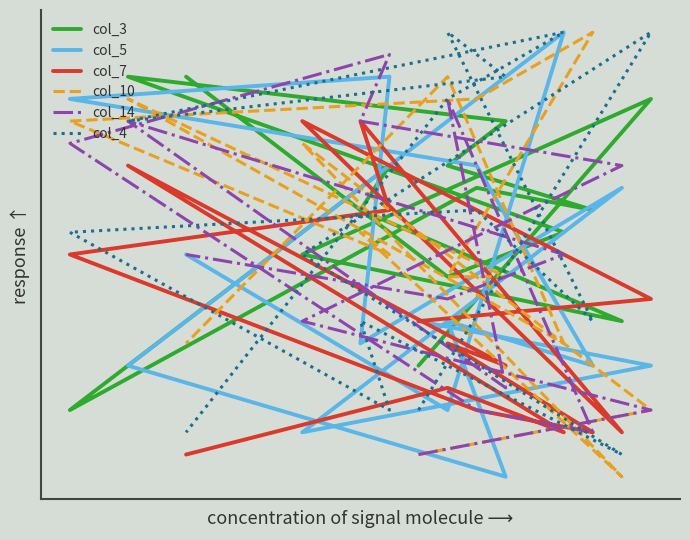

What are all the series names shown in the legend?

col_3, col_5, col_7, col_10, col_14, col_4